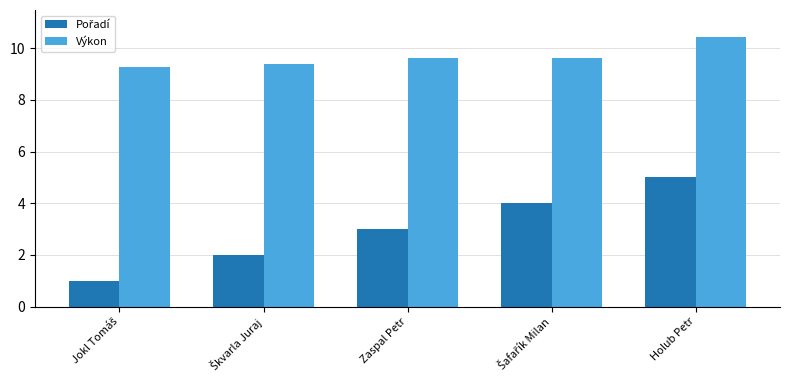

Which label corresponds to the largest value in the chart?

Holub Petr